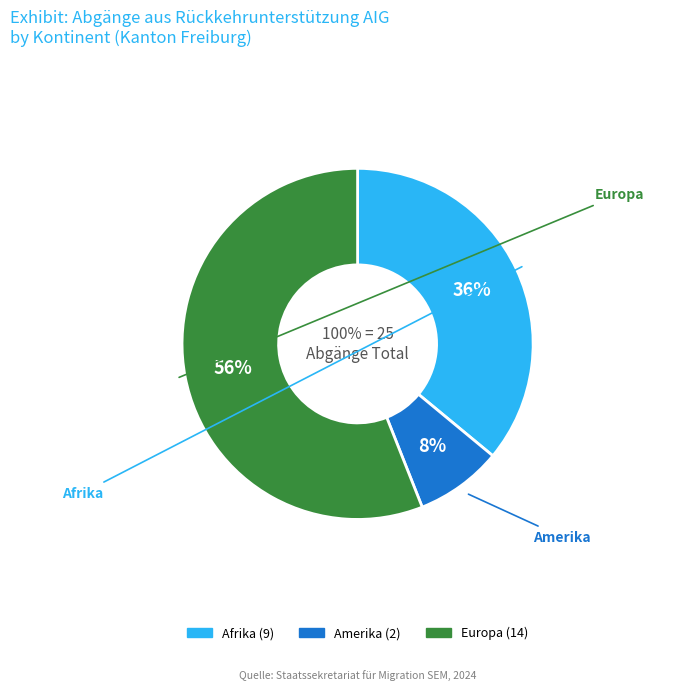

The Europa slice represents 45% of the pie. True or false?

False